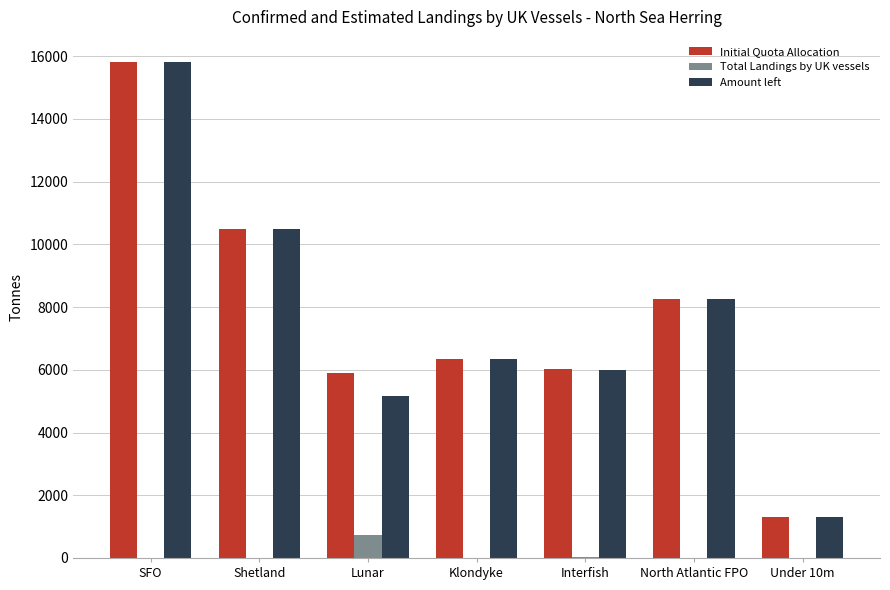

How many values in the Amount left series exceed 6358?

4